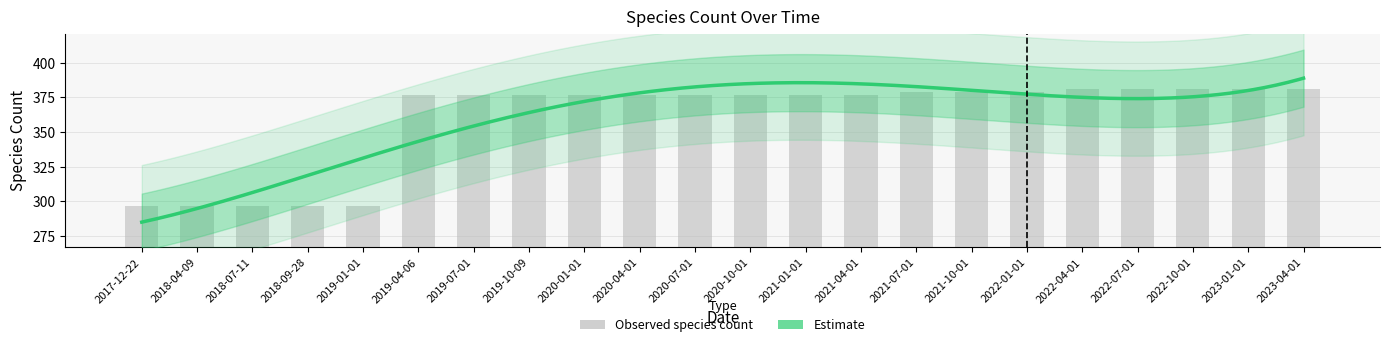

What is the value of the 19th bar from the left?

381